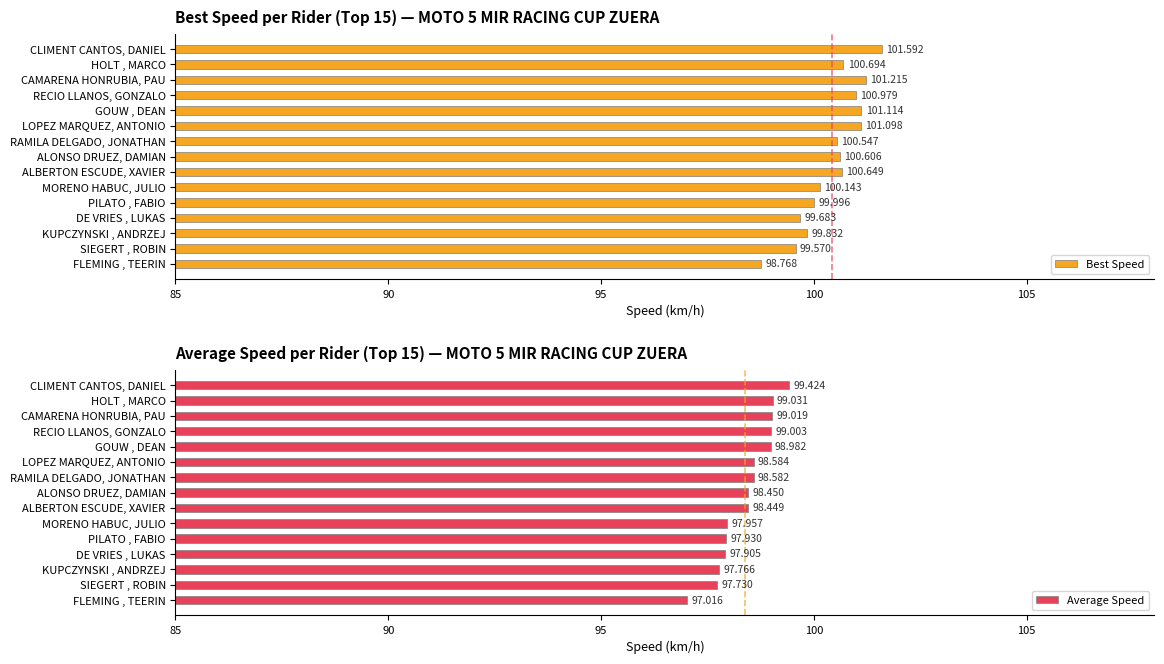

At how many categories does at least one series exceed 100?

10